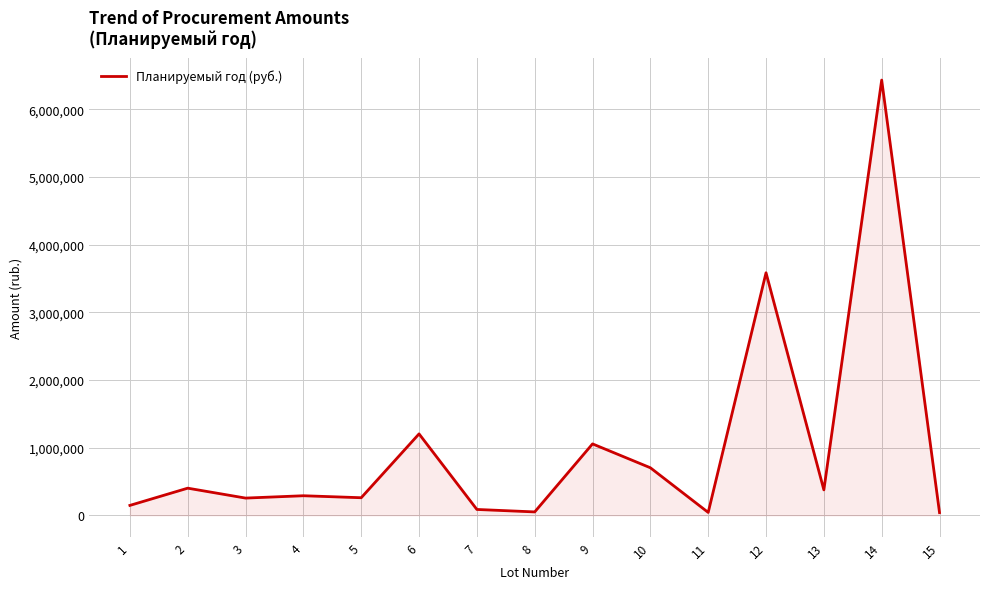

What is the change in value from 9 to 15?

-1014905